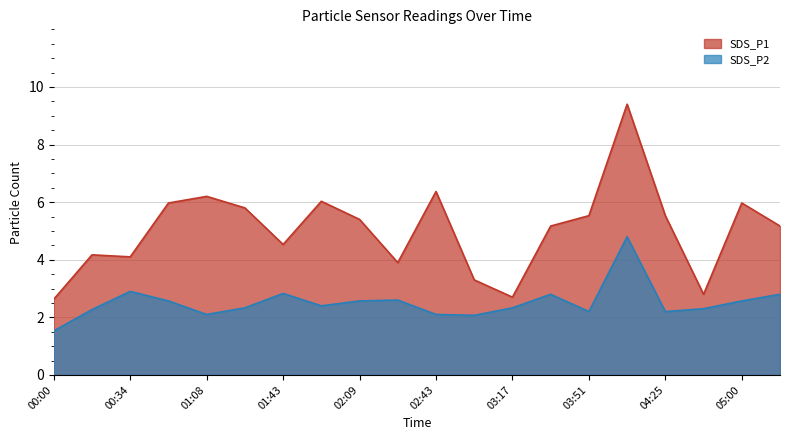

The SDS_P2 series shows 4.7 at 05:17. True or false?

False